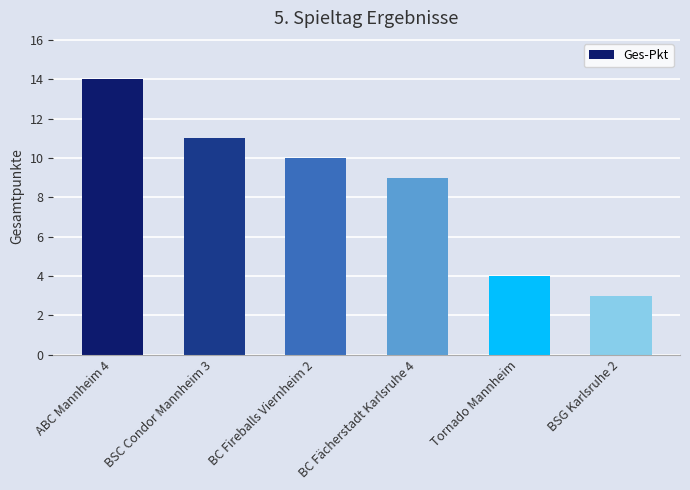

What position from the right is BSC Condor Mannheim 3?

5